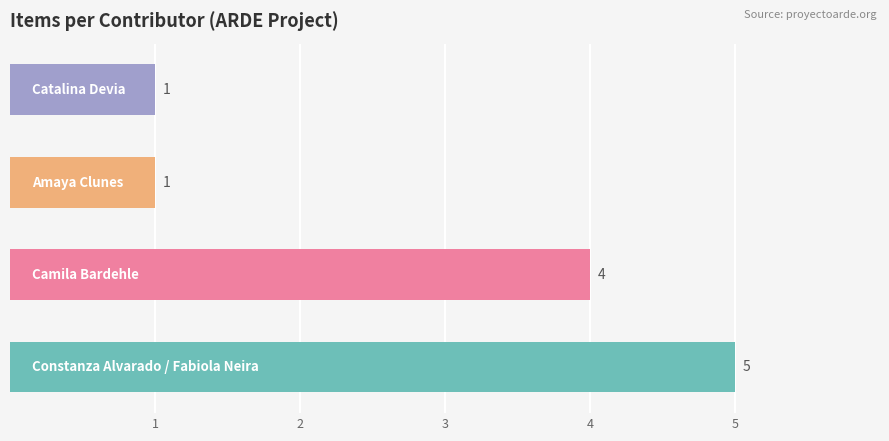

Reading top to bottom, transcribe all the data shown in this chart.

1	1	4	5